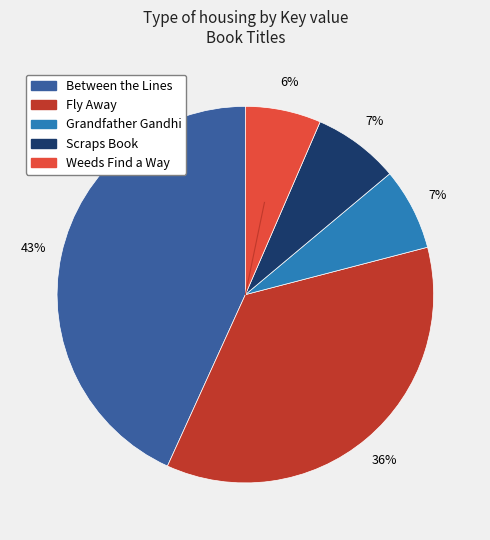

To the nearest percent, what is the combined percentage of Between the Lines and Scraps Book?

51%